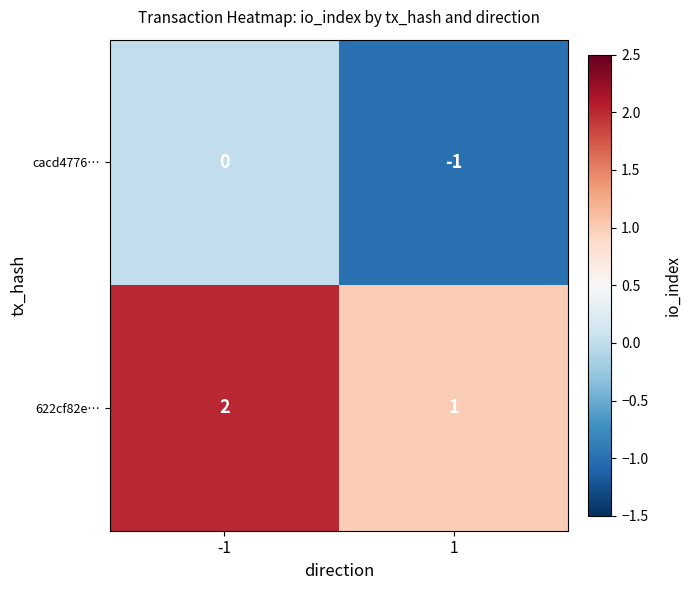

Is the value of cacd4776… at -1 greater than the value of 622cf82e… at 1?

No